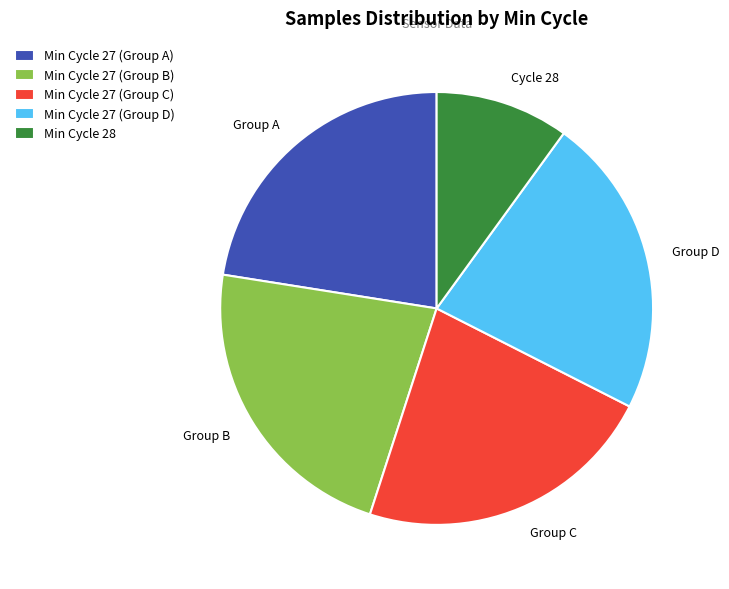

Between Cycle 28 and Group C, which is larger?

Group C